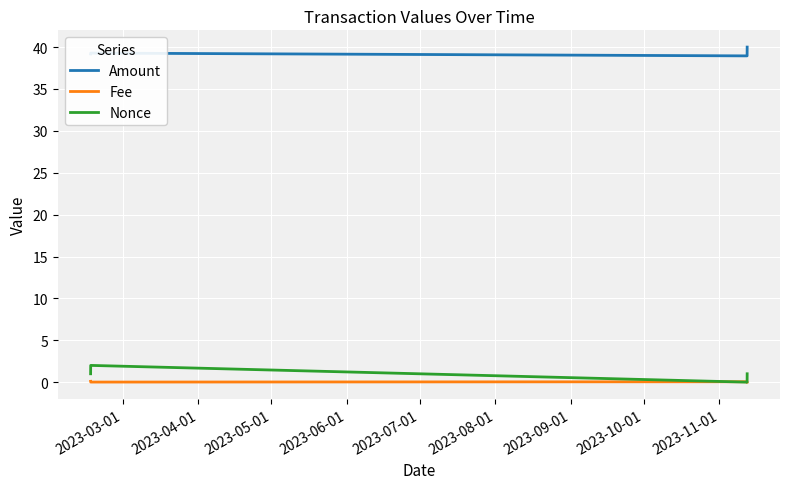

Which series has the largest total across all categories?

Amount